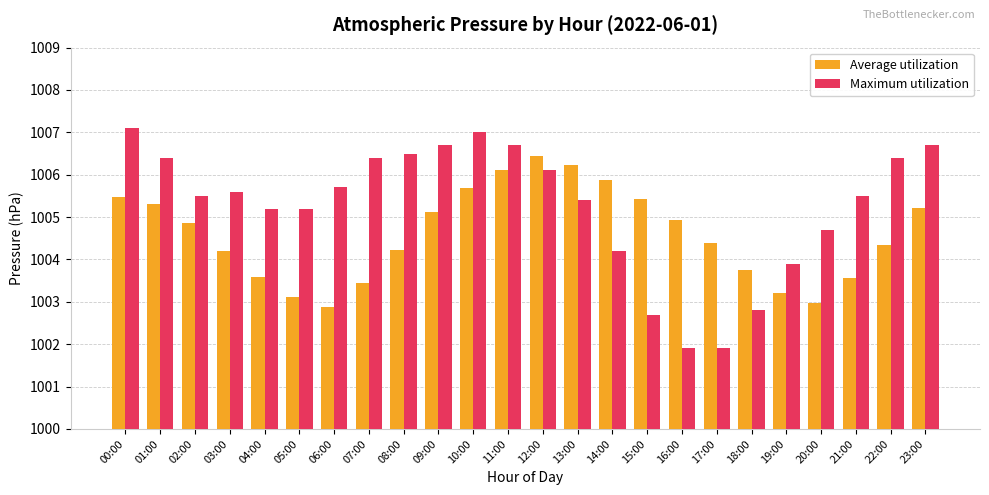

What is the value of the Maximum utilization bar at the 3rd from the left?

1005.5